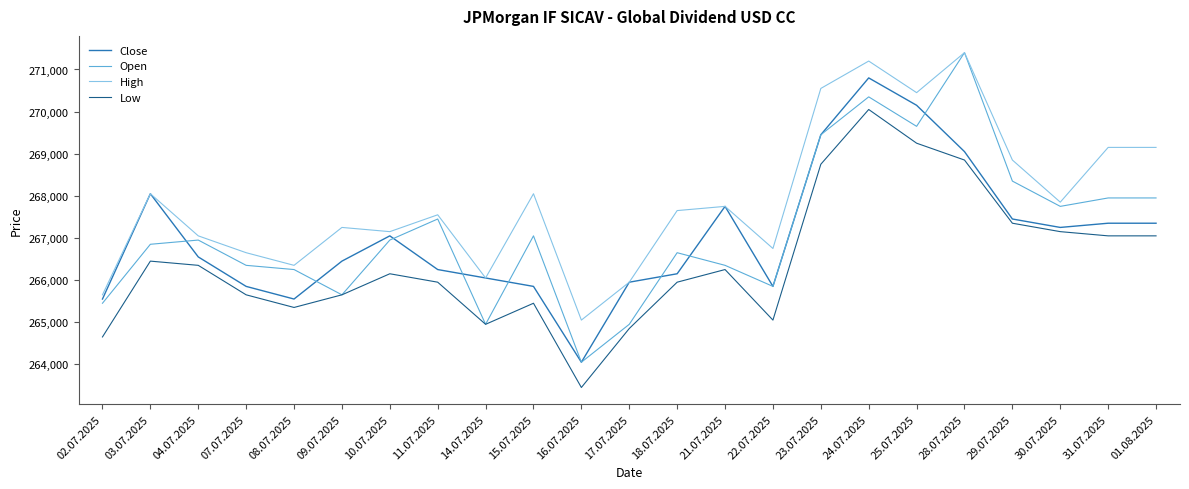

What is the total value across all series at 24.07.2025?

1082400